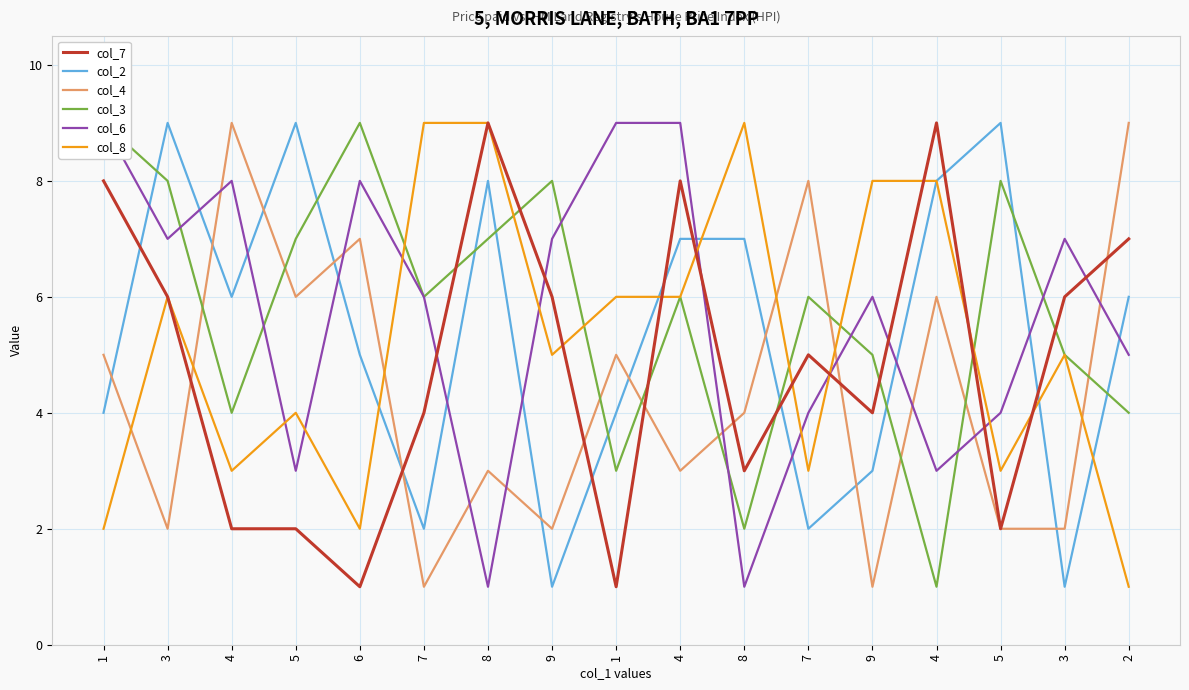

After their last crossing, which series has the higher values: col_2 or col_6?

col_2